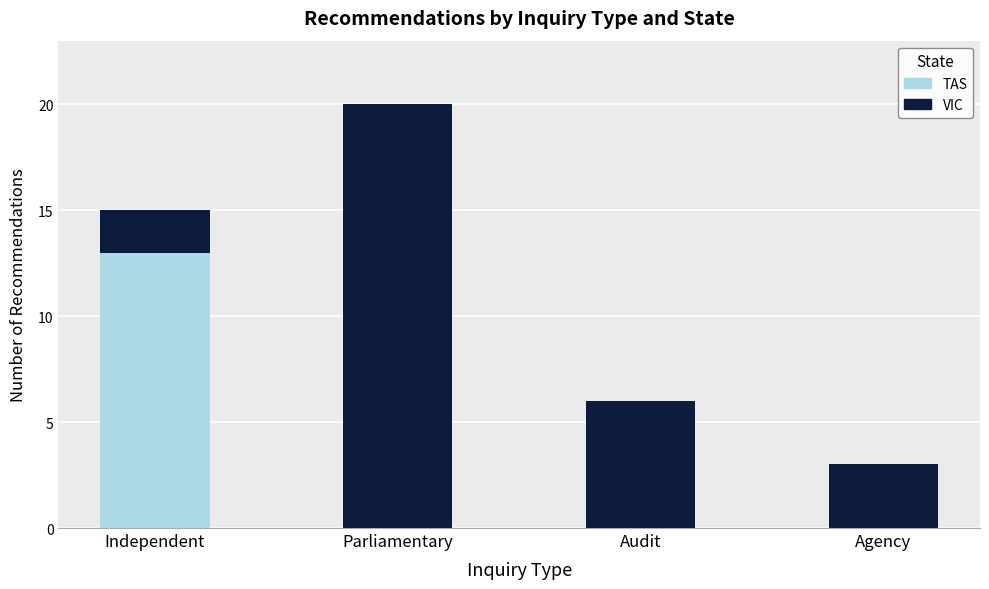

What is the maximum value for TAS?

13